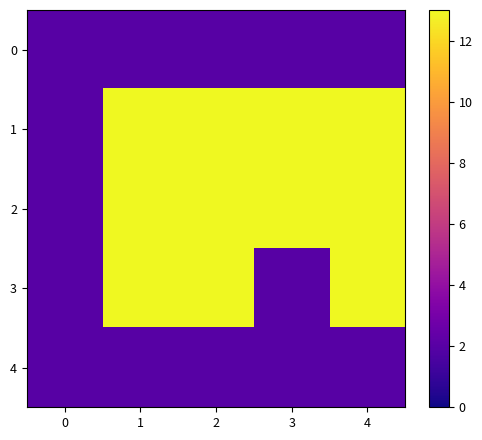

List the series in order of their peak value, highest first.

1, 2, 3, 0, 4